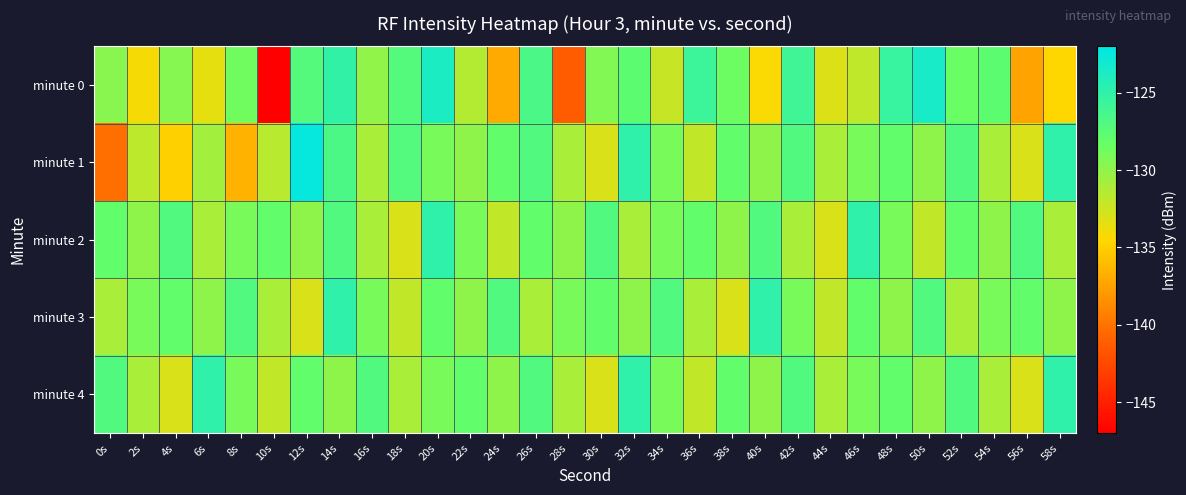

What is the total value across all series at 32s?

-638.7